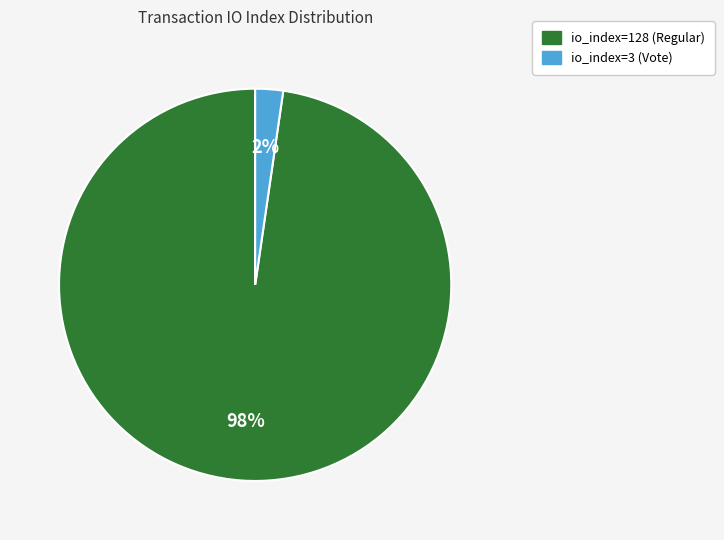

Count the number of slices in the pie.

2